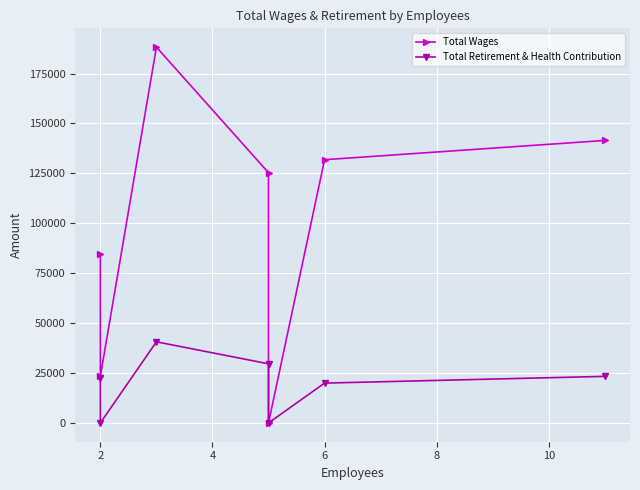

The value of Total Wages at 2 is 84584. True or false?

True